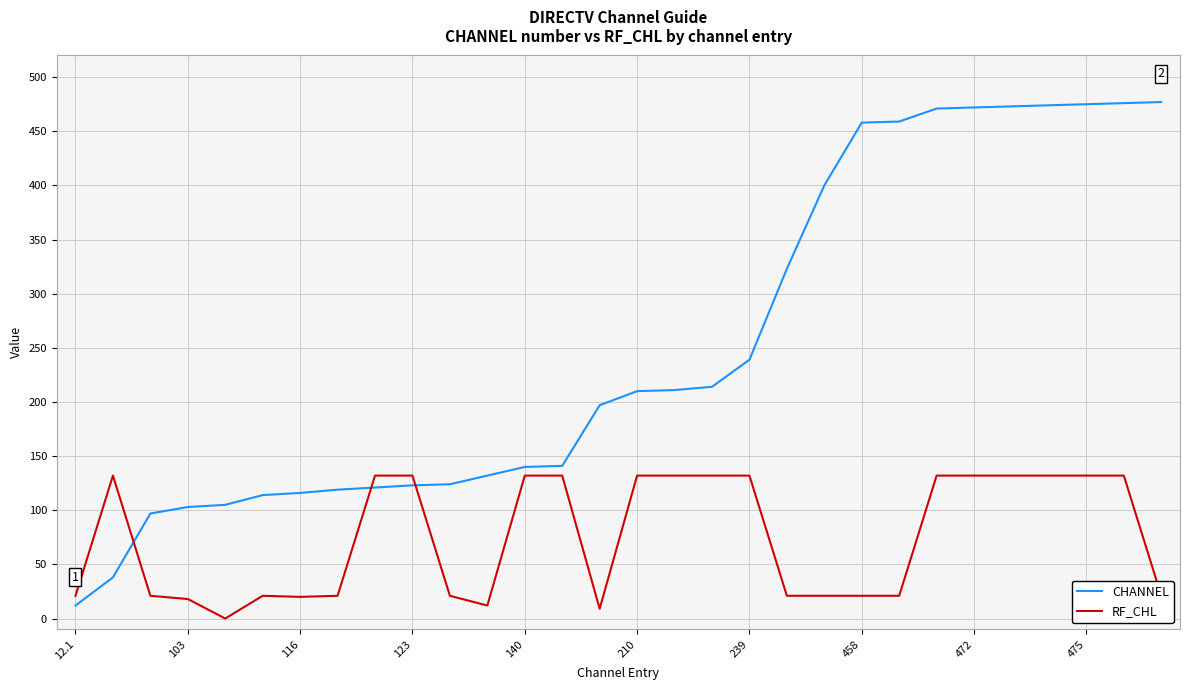

What is the maximum value for CHANNEL?

477